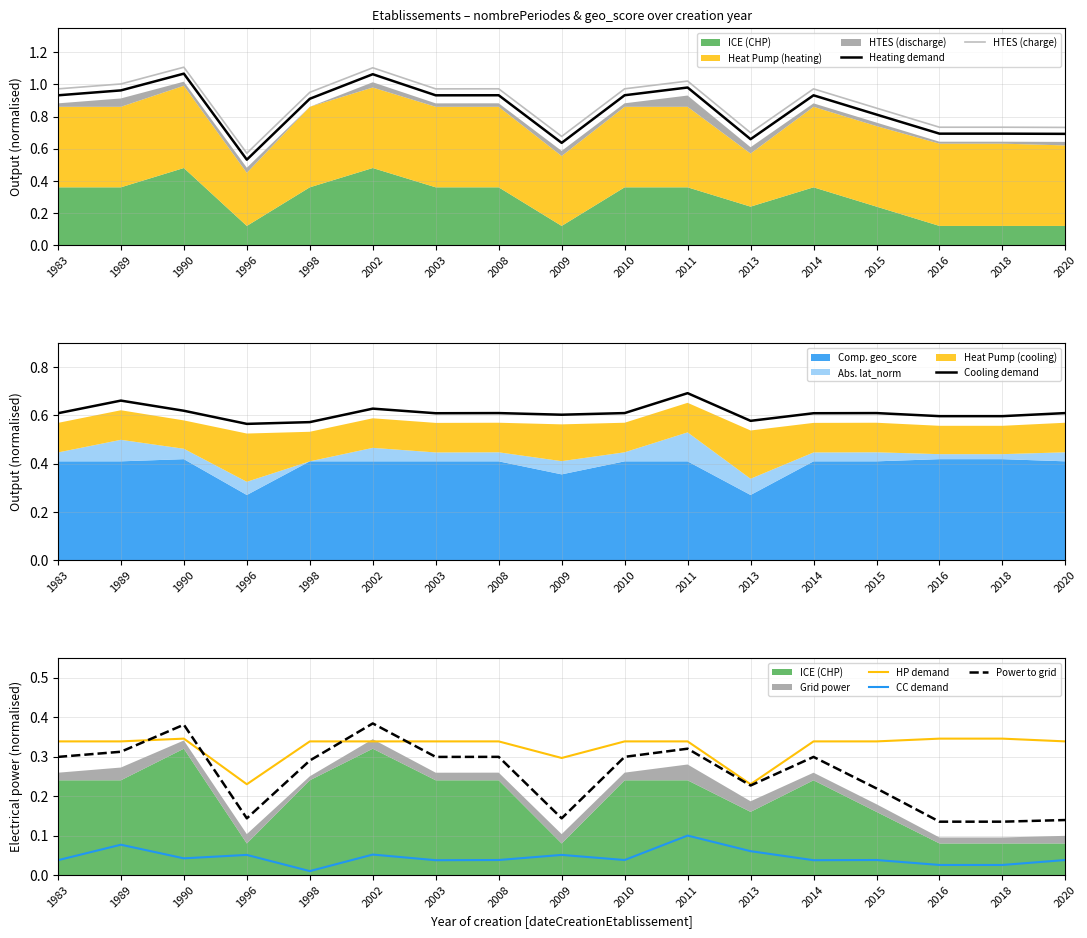

The HTES (charge) series shows 1.0 at 1989. True or false?

True